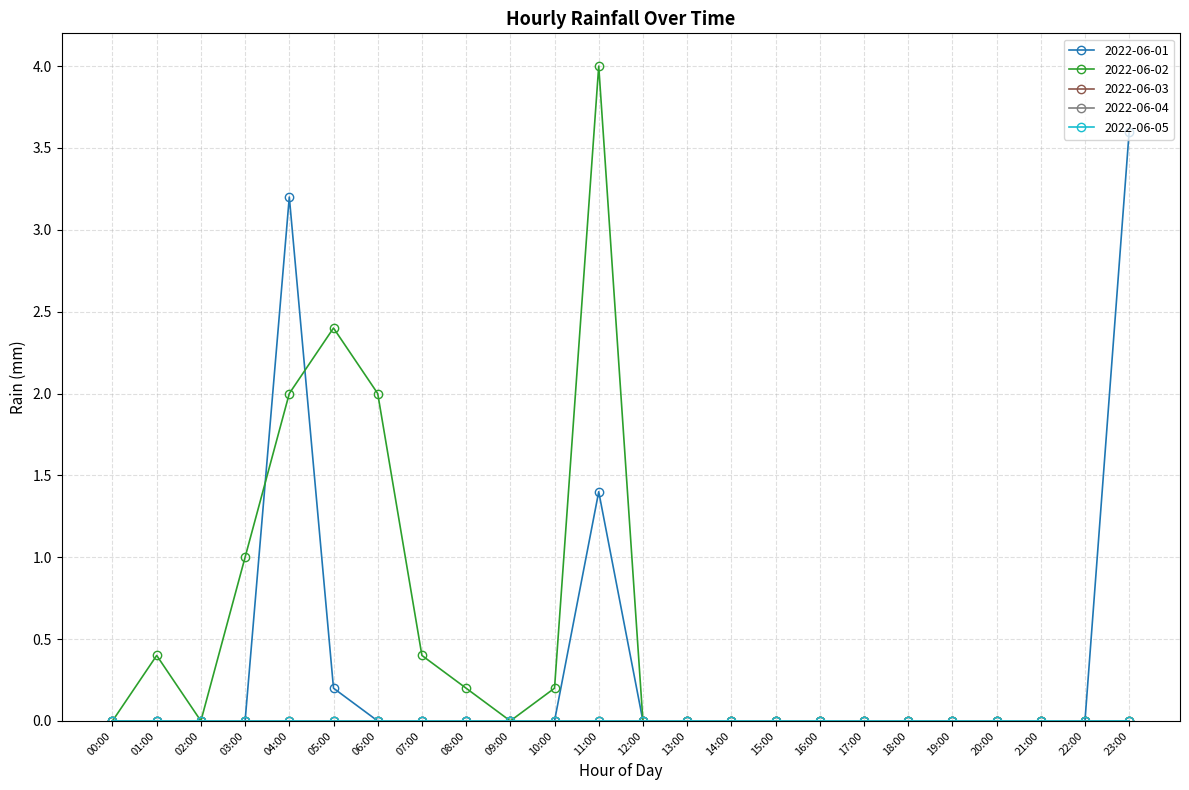

Is it true that 2022-06-01 equals 0.0 at 20:00?

True